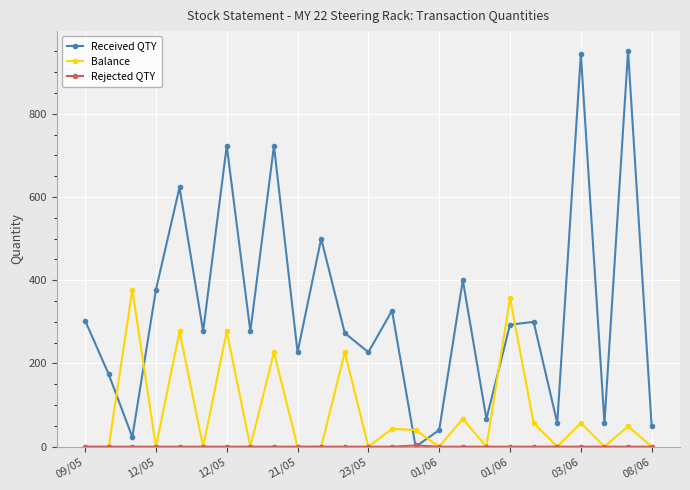

How many times do Balance and Received QTY cross each other?

6